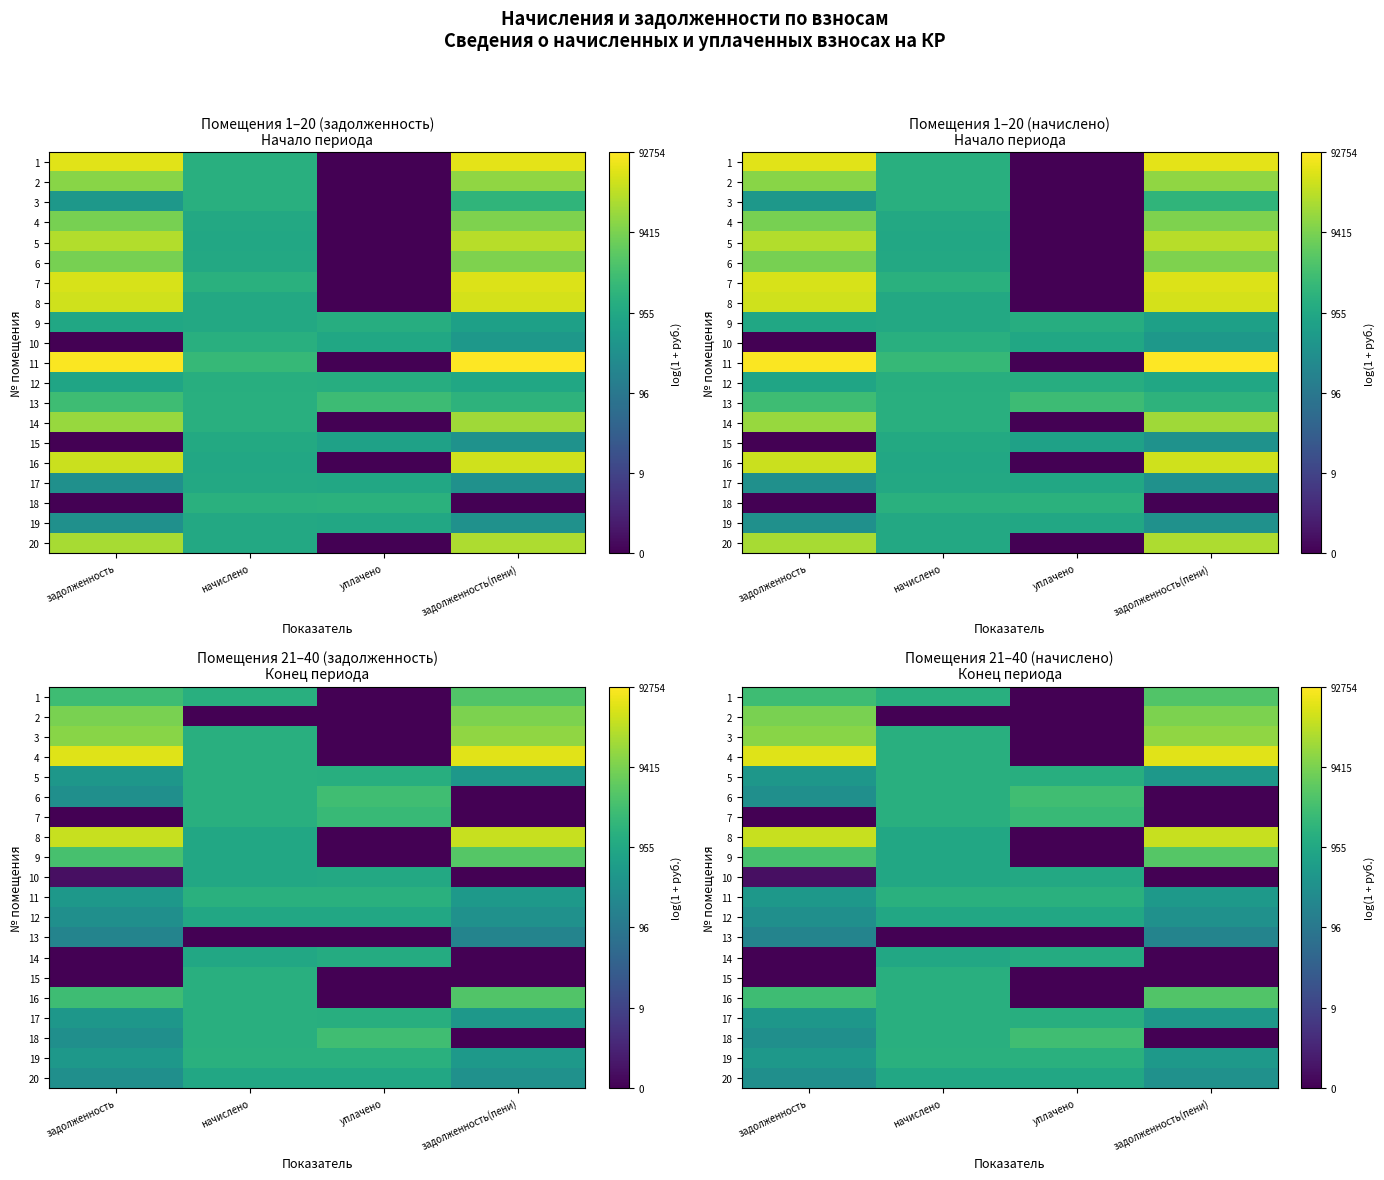

Between задолженность and уплачено, which is larger?

задолженность